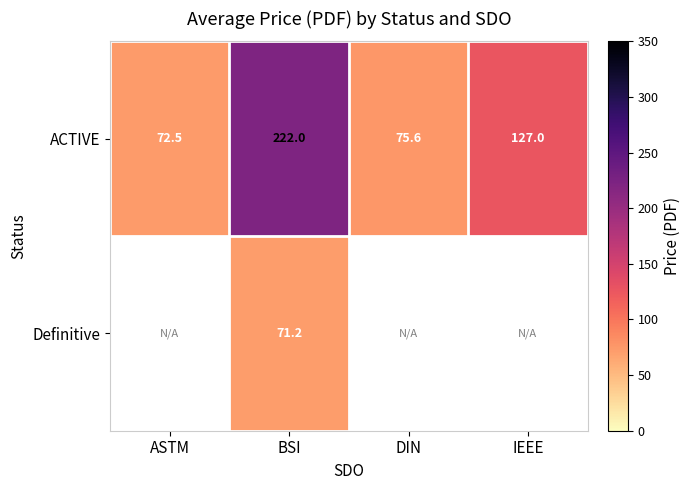

What is the sum of the ACTIVE values at ASTM and DIN?

148.1